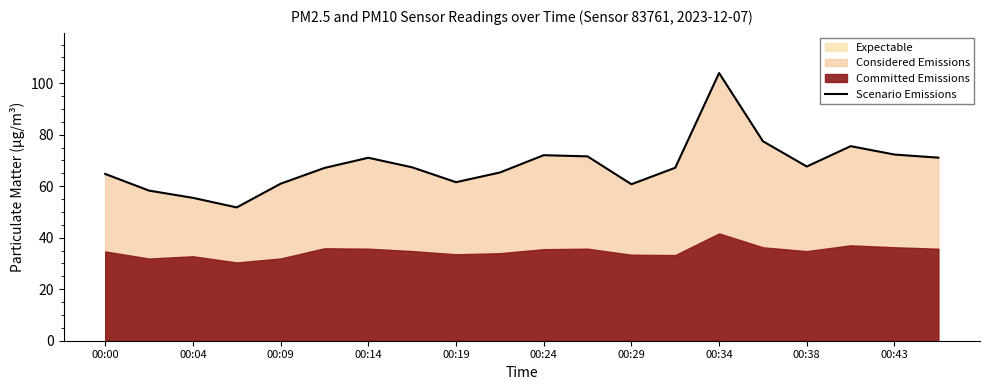

What is the value of the 13th point from the left?

60.8